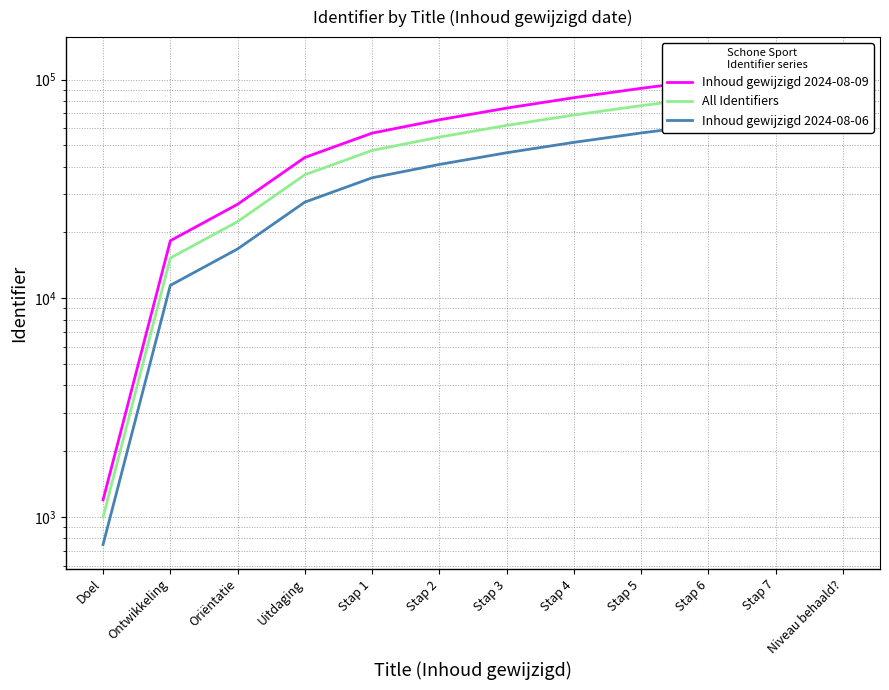

What is the average value of the All Identifiers series?

54869.0